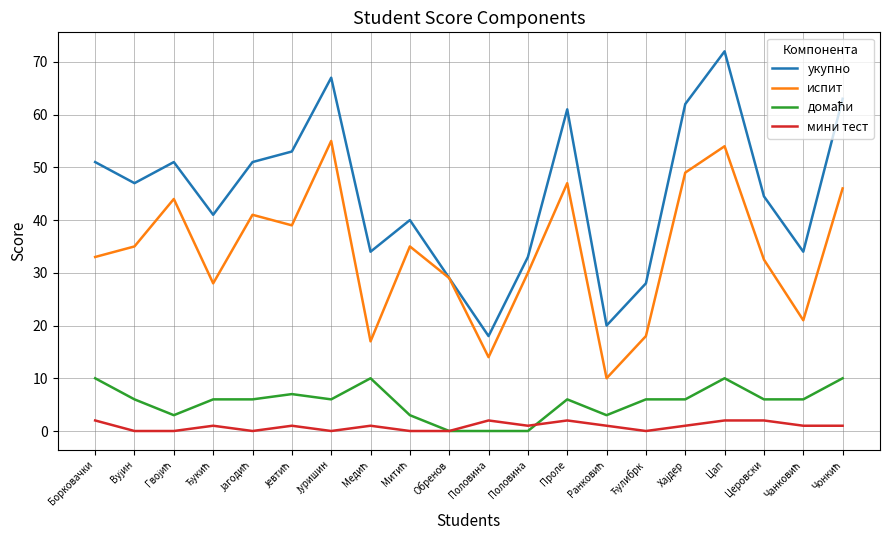

Which series has the widest spread of values?

укупно